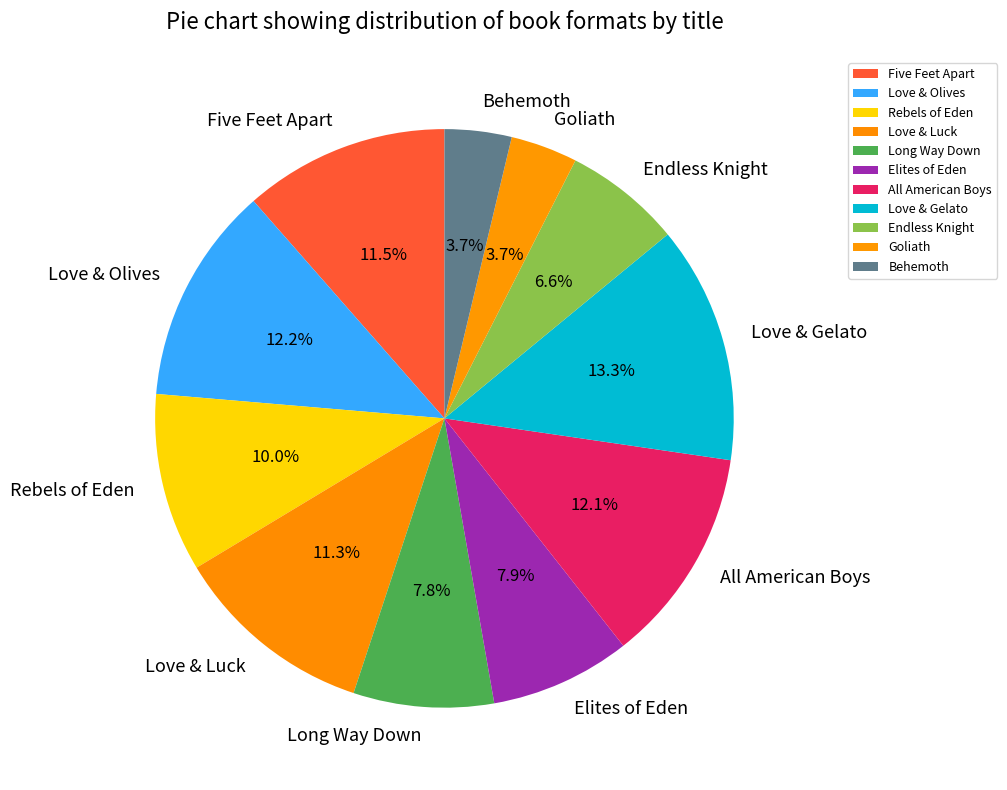

Does any single category account for the majority?

No